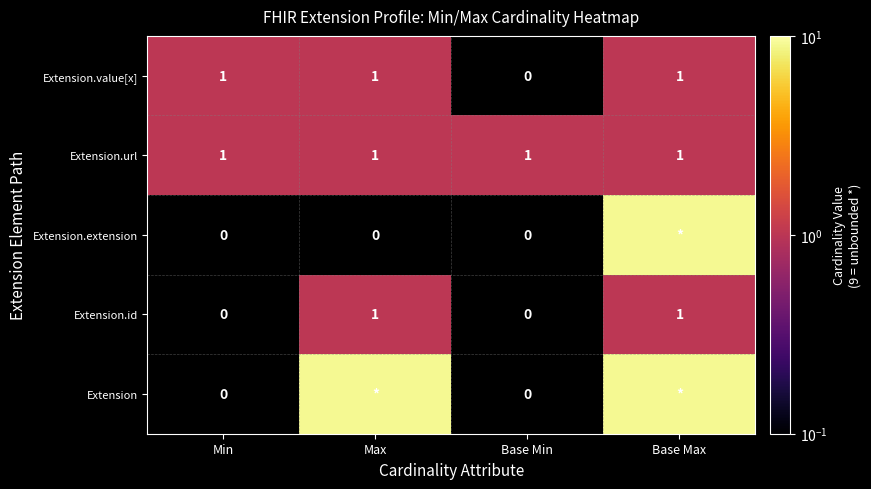

Is the value of Extension at Base Min greater than the value of Extension.id at Max?

No